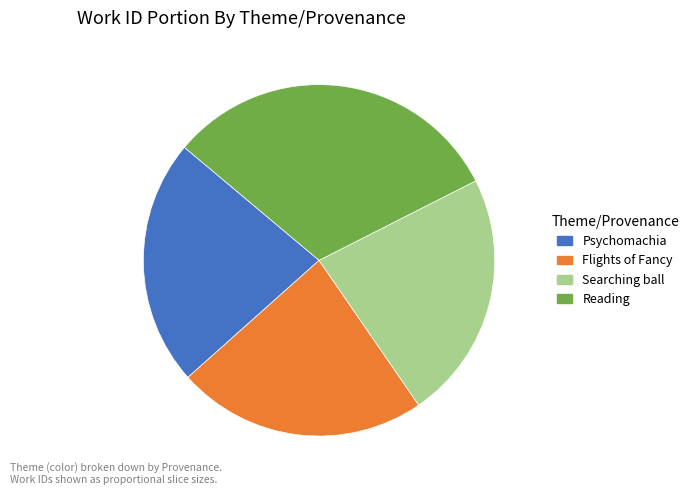

How many slices are in this pie chart?

4